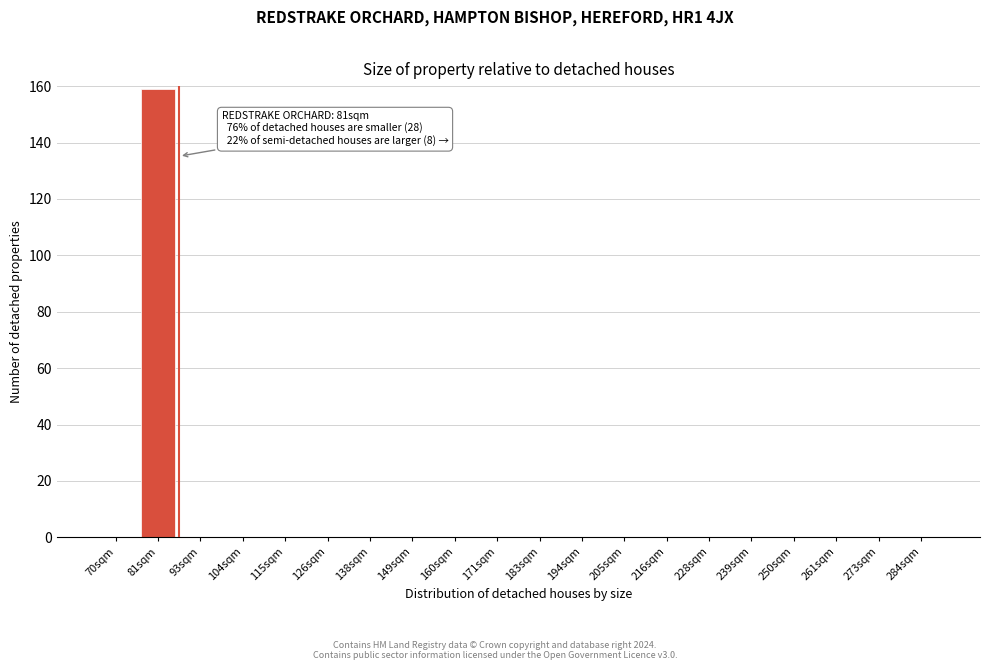

Reading right to left, transcribe all the data shown in this chart.

284sqm=0	273sqm=0	261sqm=0	250sqm=0	239sqm=0	228sqm=0	216sqm=0	205sqm=0	194sqm=0	183sqm=0	171sqm=0	160sqm=0	149sqm=0	138sqm=0	126sqm=0	115sqm=0	104sqm=0	93sqm=0	81sqm=159	70sqm=0